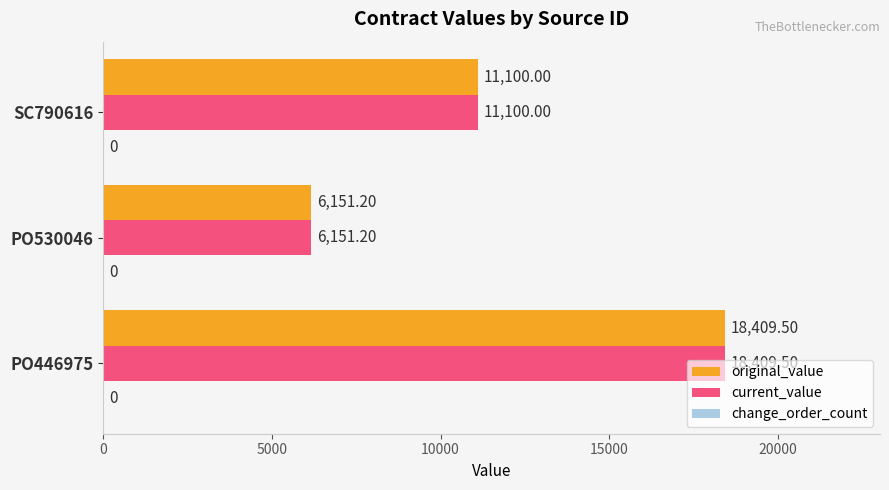

What is the sum of the current_value values at SC790616 and PO530046?

17251.2